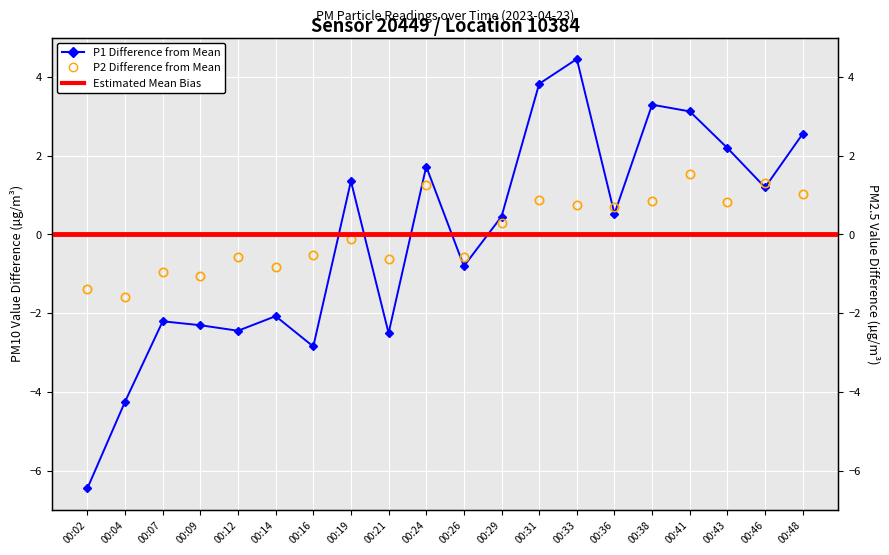

What is the total value across all series at 00:16?

-3.4